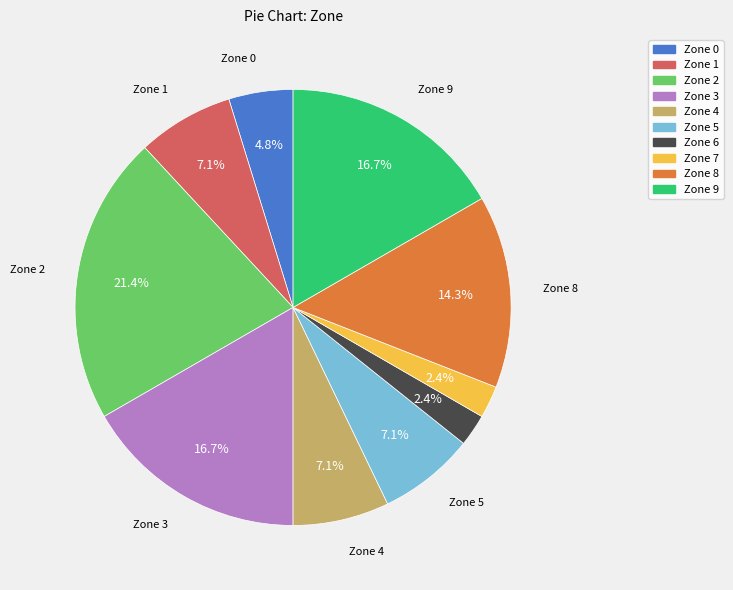

Approximately how many times larger is the value at Zone 7 compared to Zone 4?

0.3